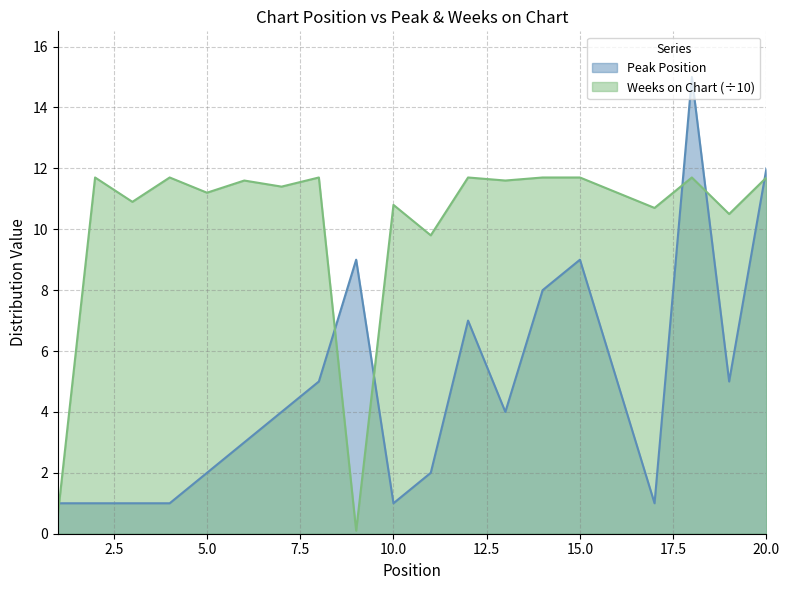

List the series in order of their peak value, lowest first.

Weeks on Chart (÷10), Peak Position